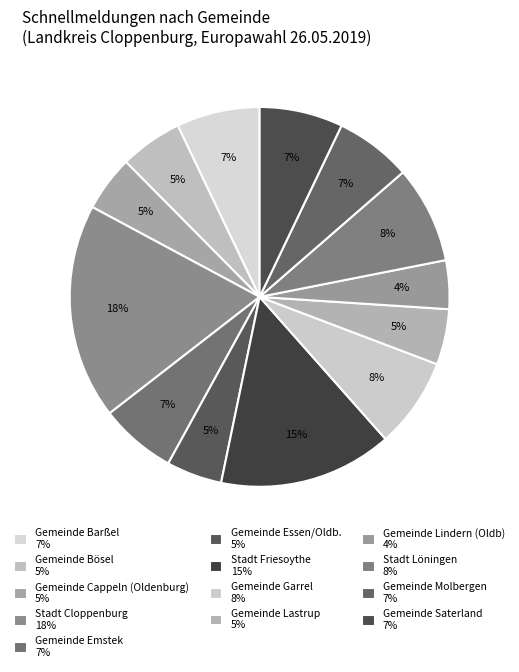

To the nearest percent, what is the average slice percentage?

8%